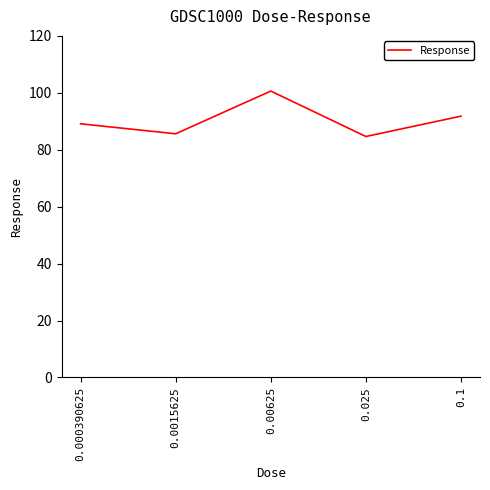

What is the change in value from 0.0015625 to 0.00625?

+15.0